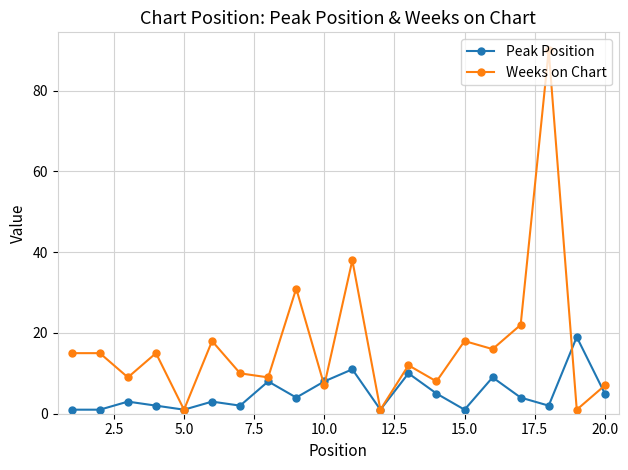

True or false: Peak Position has more than 1 points higher than both neighbors.

True